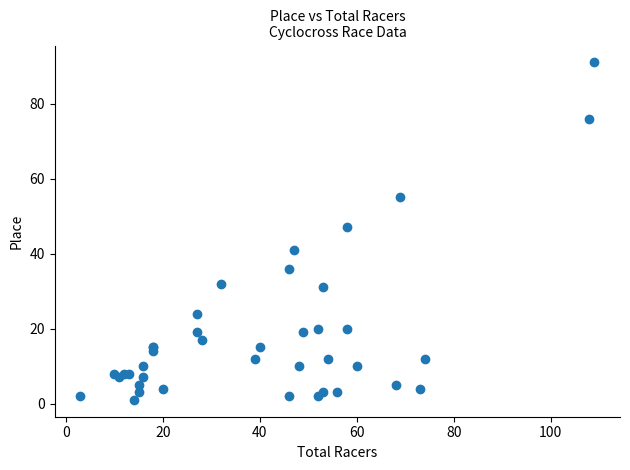

What Y value in the scatter plot is closest to 46?

47